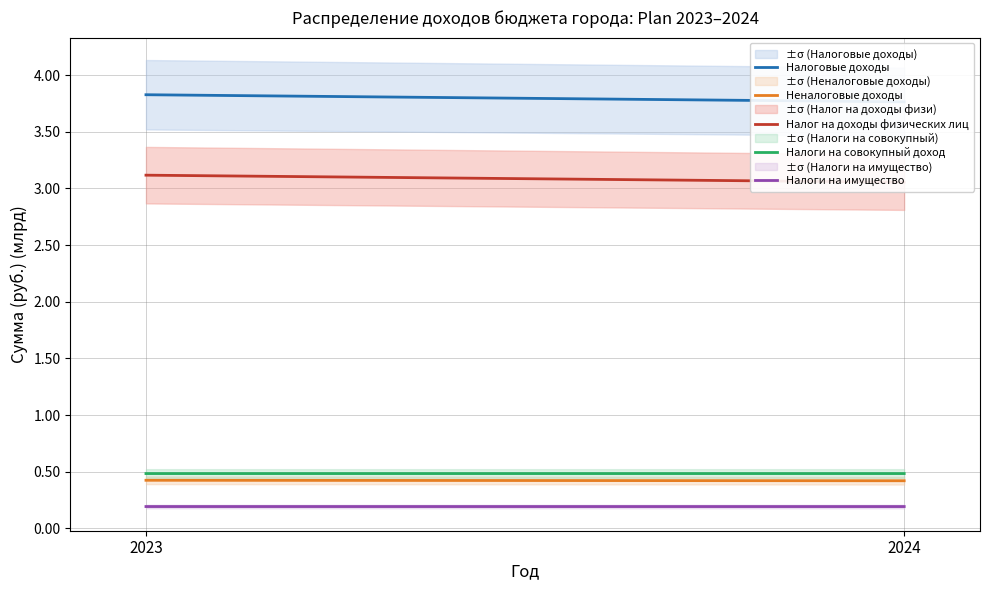

At which label is Налоговые доходы closest to 3?

2024